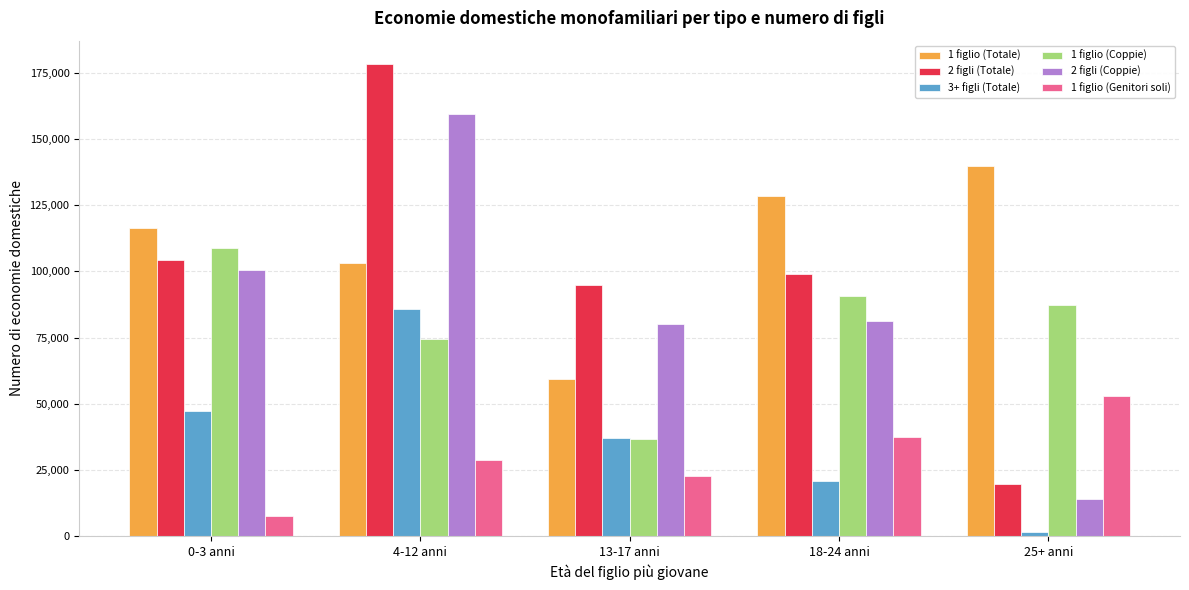

What is the difference between the highest and lowest values at 13-17 anni?

72156.2